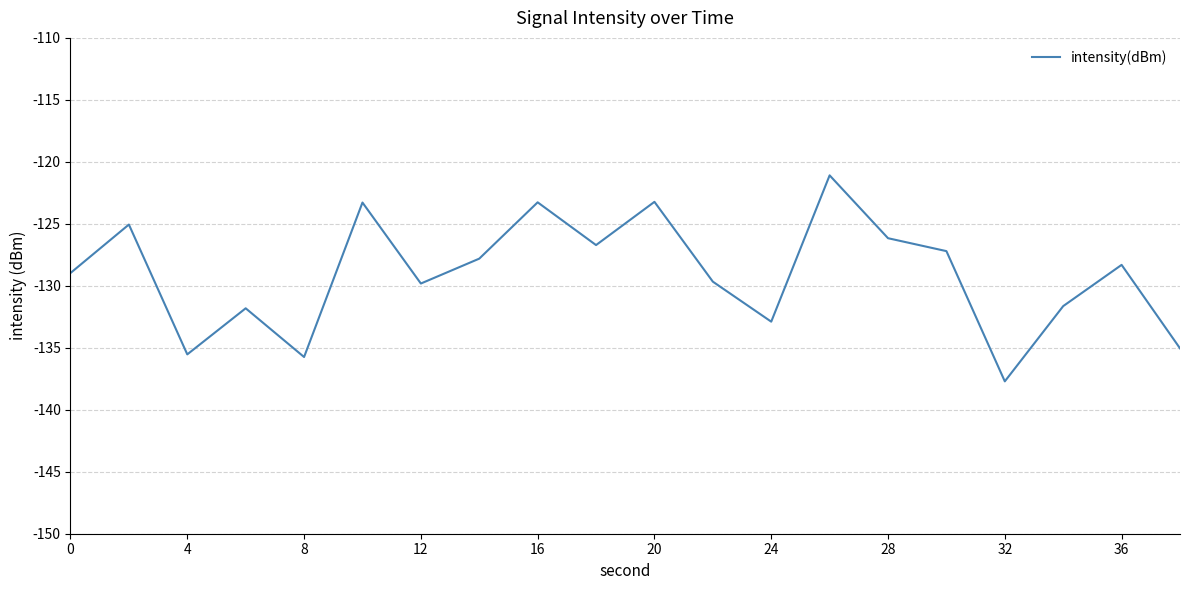

What is the difference between the maximum and minimum values?

16.6